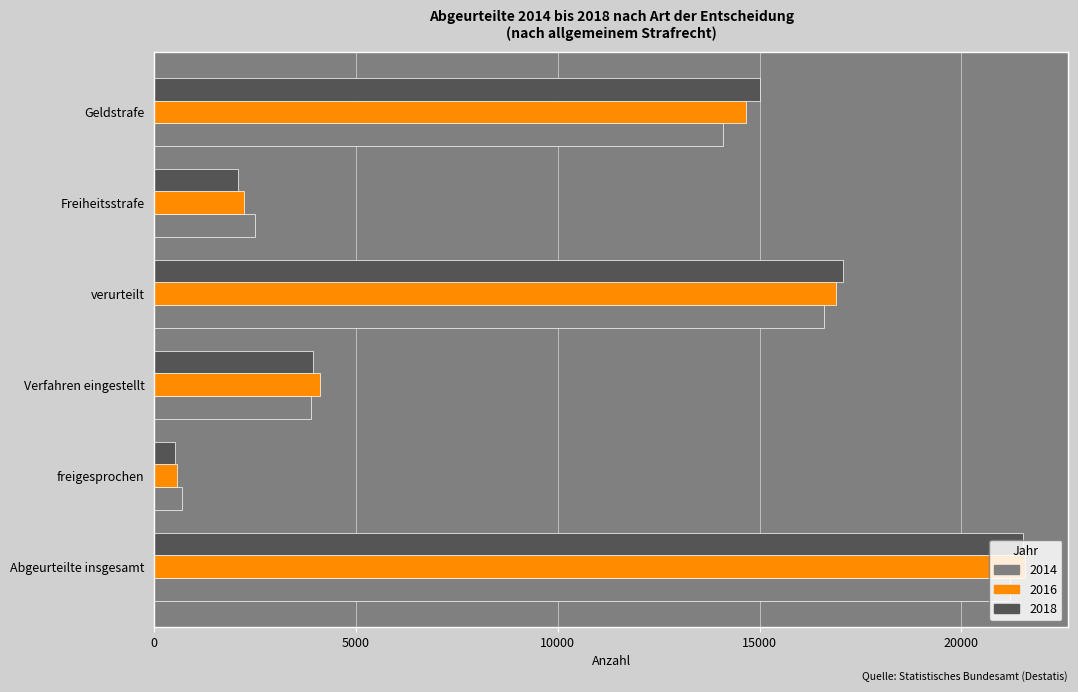

What are all the series names shown in the legend?

2014, 2016, 2018